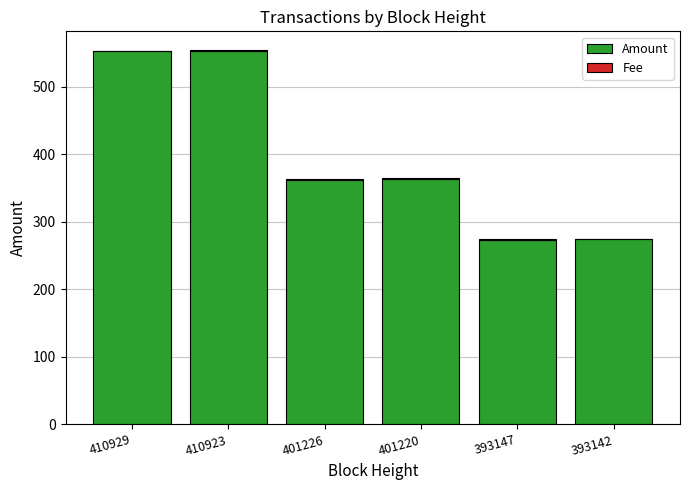

What is the highest value of the Amount series?

553